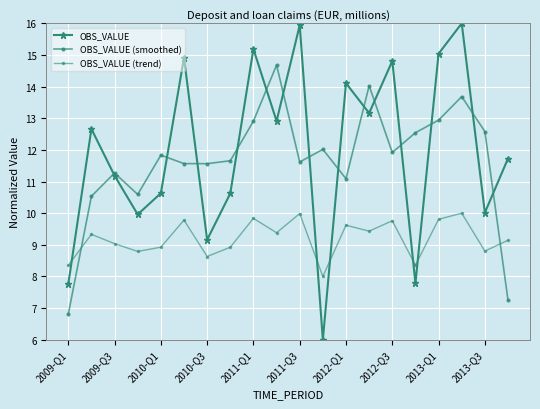

Is this an area chart (filled region under the line)?

No